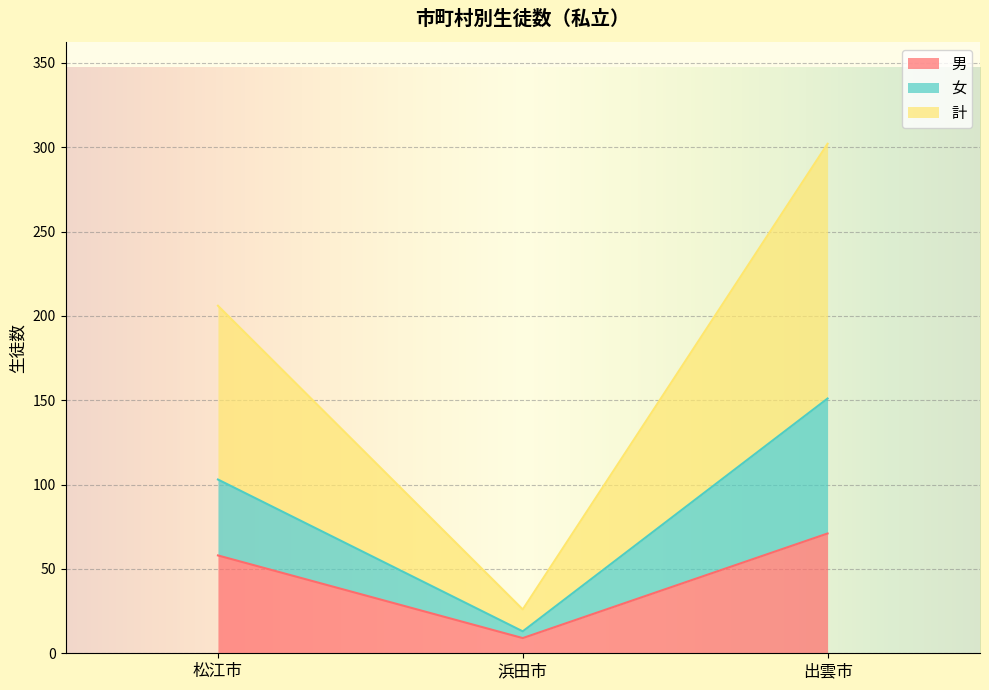

How many data points in 男 are above 58?

1